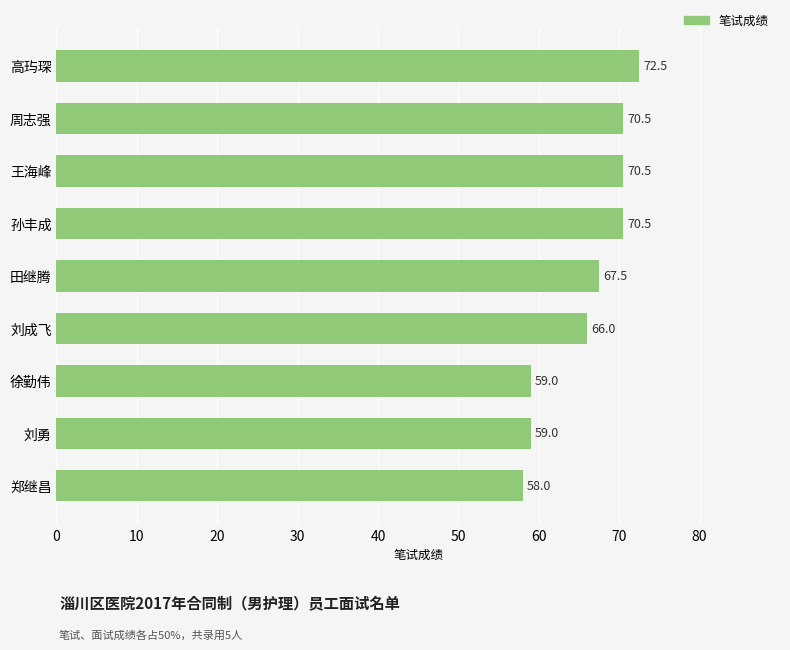

What is the label of the 1st bar from the bottom?

郑继昌